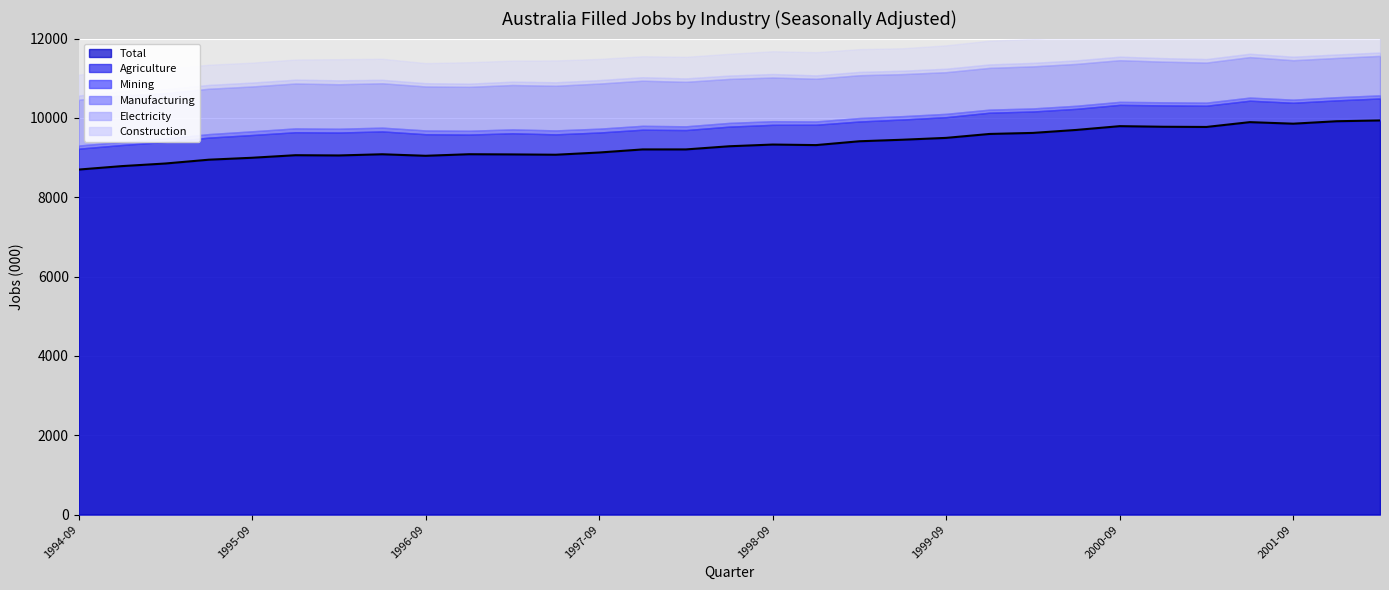

What value does the data have at 14?

9205.6